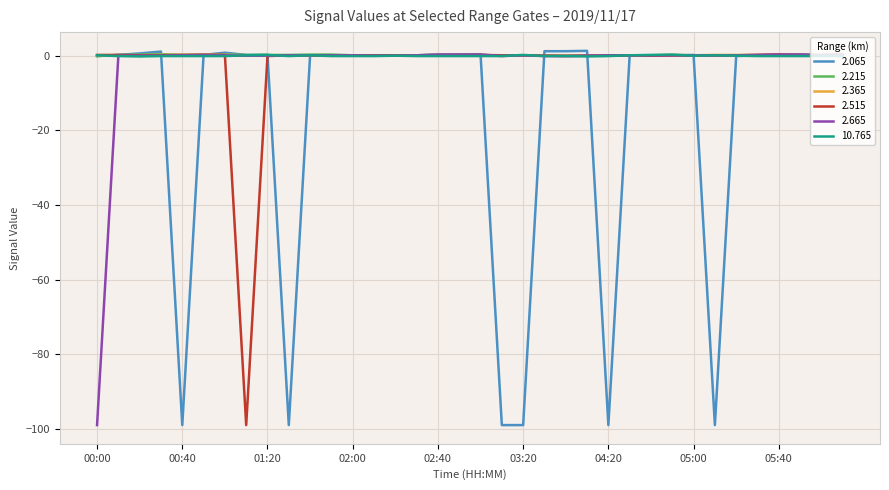

Which series has the widest spread of values?

2.065